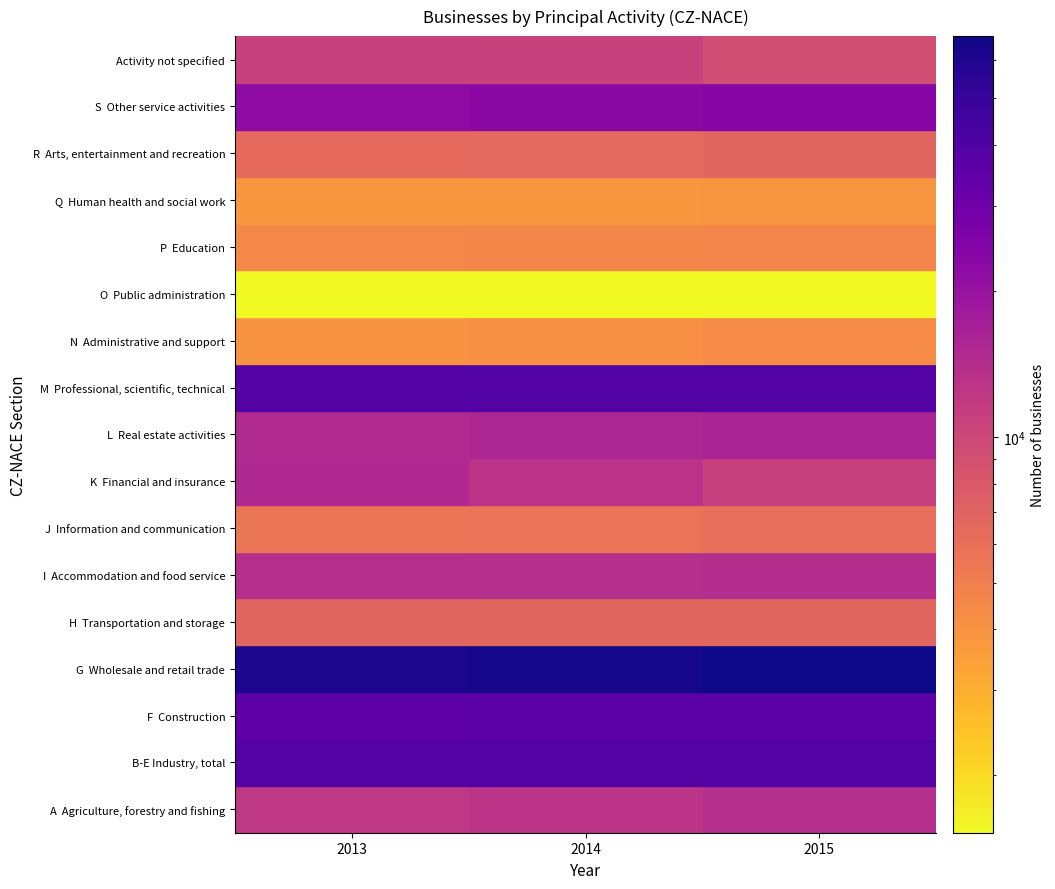

At which label is R  Arts, entertainment and recreation closest to 6581?

2014